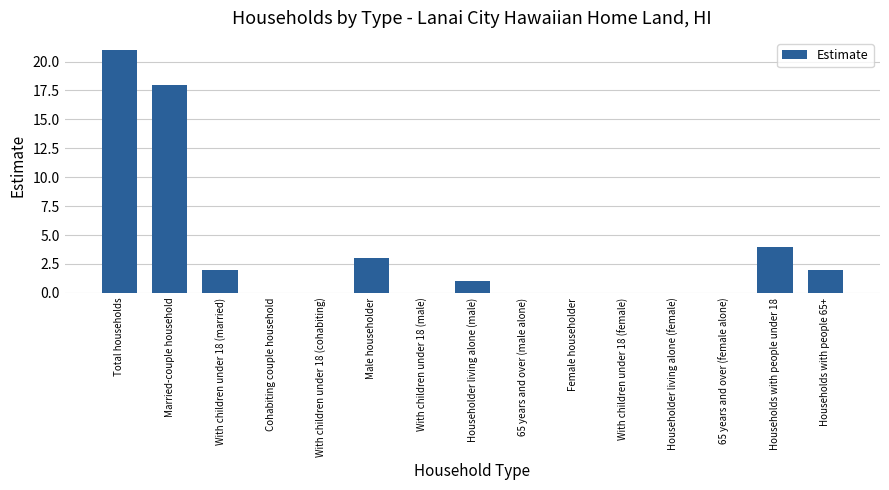

What is the sum of all values?

51